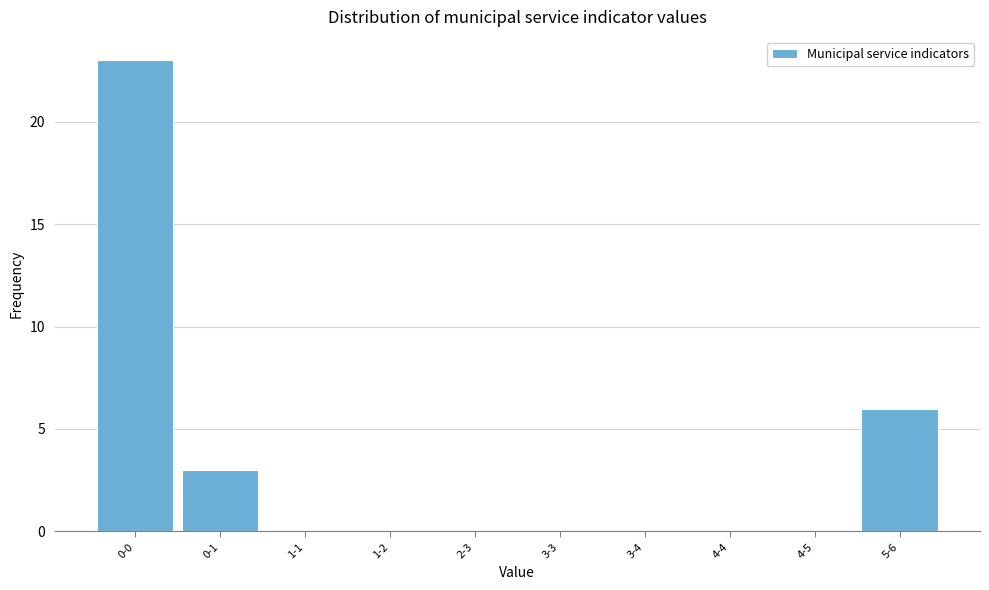

Reading right to left, transcribe all the data shown in this chart.

5-6=6	4-5=0	4-4=0	3-4=0	3-3=0	2-3=0	1-2=0	1-1=0	0-1=3	0-0=23